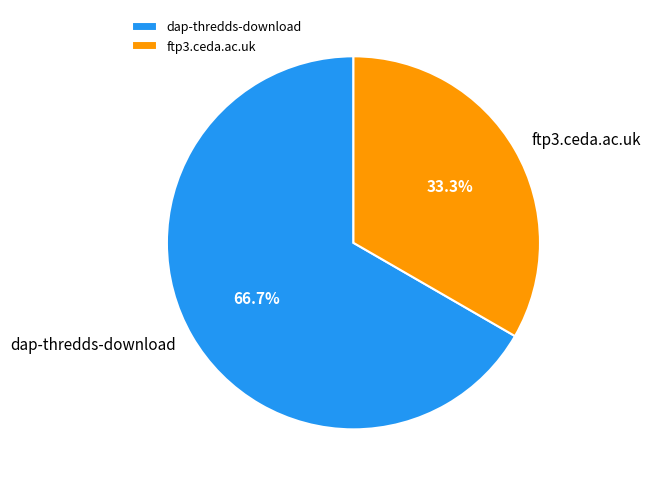

Which slice is the largest?

dap-thredds-download